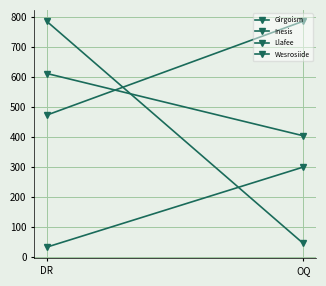

Is it true that Llafee equals 403 at OQ?

False